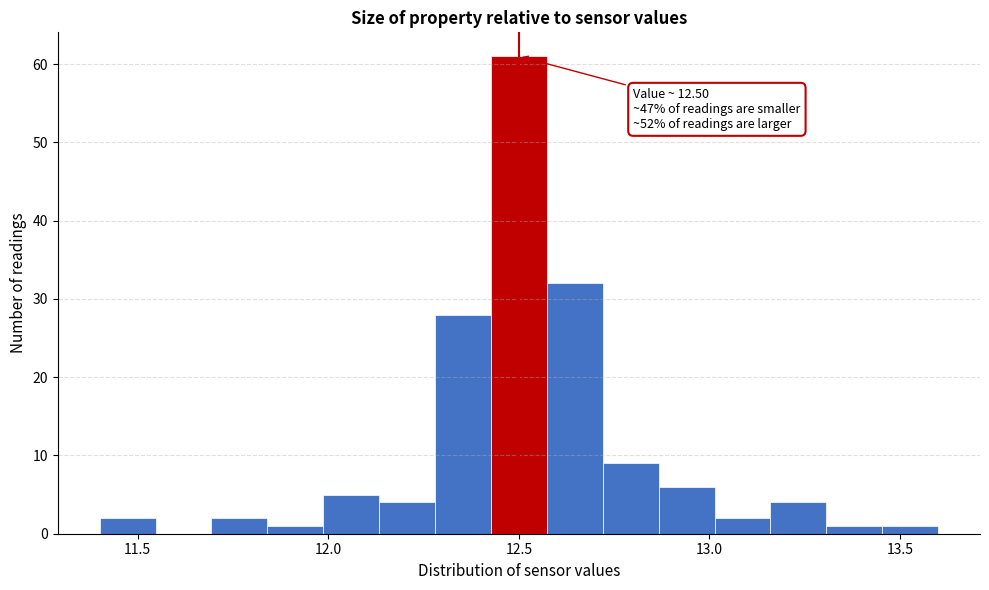

Read against the x-axis, roughly where is the centre of the tallest bar?

12.50